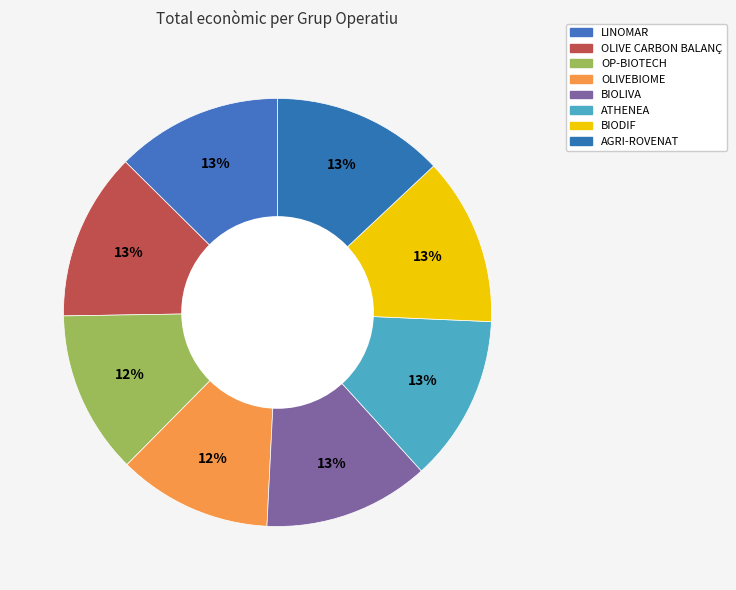

To the nearest percent, what is the average slice percentage?

12%